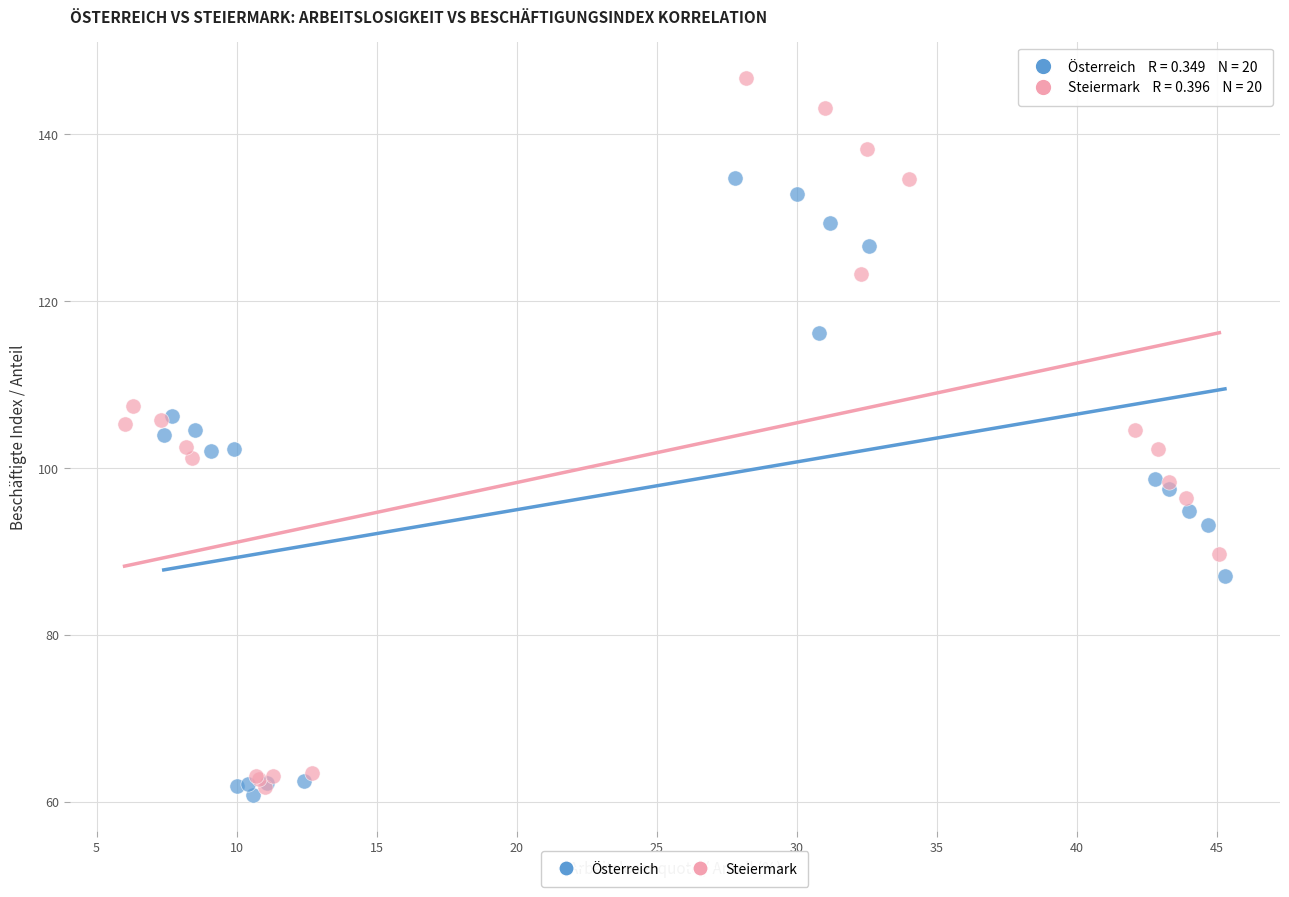

Which series contains the highest Y value?

Steiermark